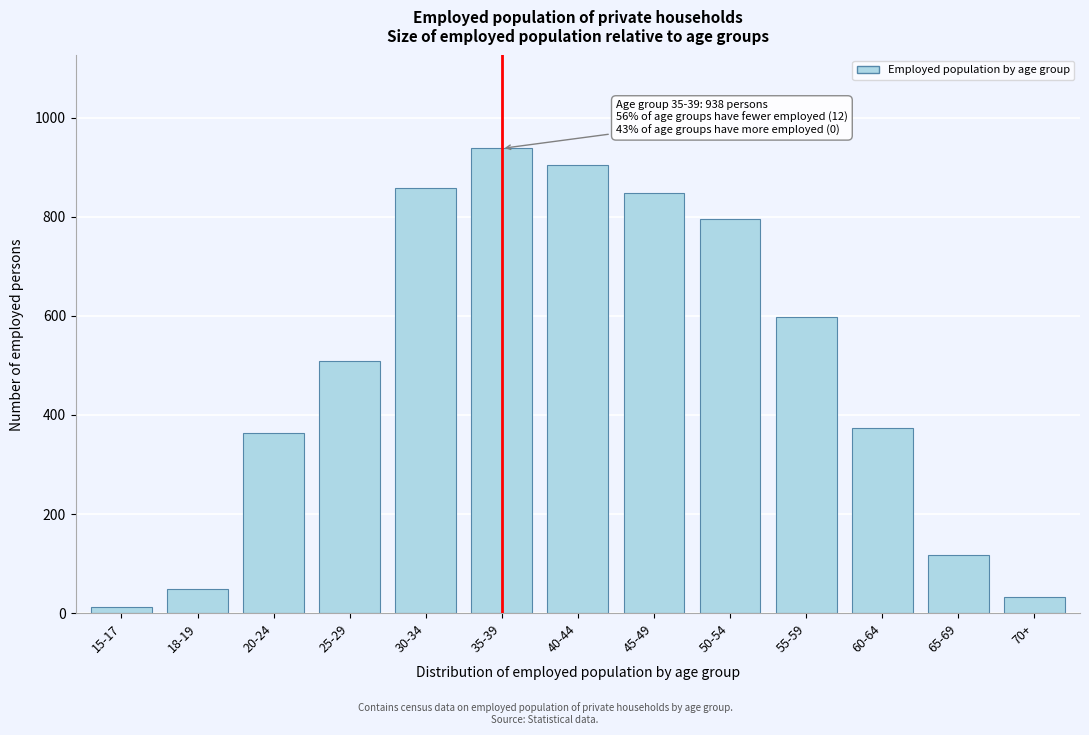

Reading left to right, list all the values displayed in this chart.

15-17=13	18-19=48	20-24=363	25-29=509	30-34=858	35-39=938	40-44=905	45-49=848	50-54=796	55-59=598	60-64=374	65-69=118	70+=33